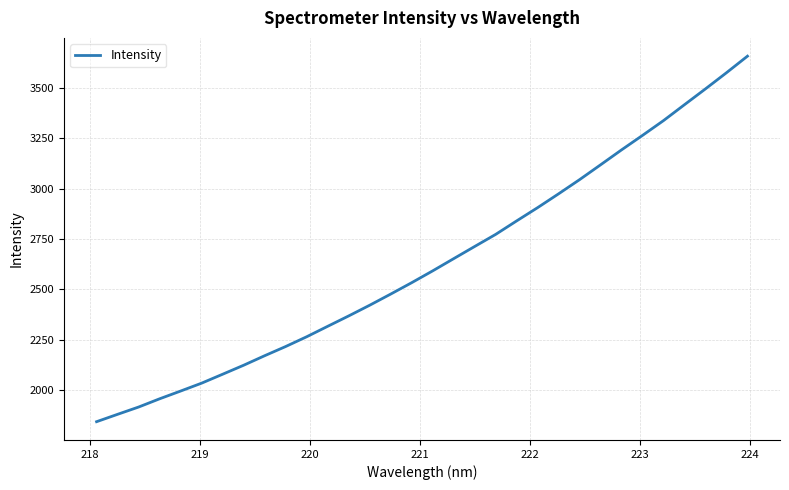

What is the maximum value shown in the chart?

3658.6